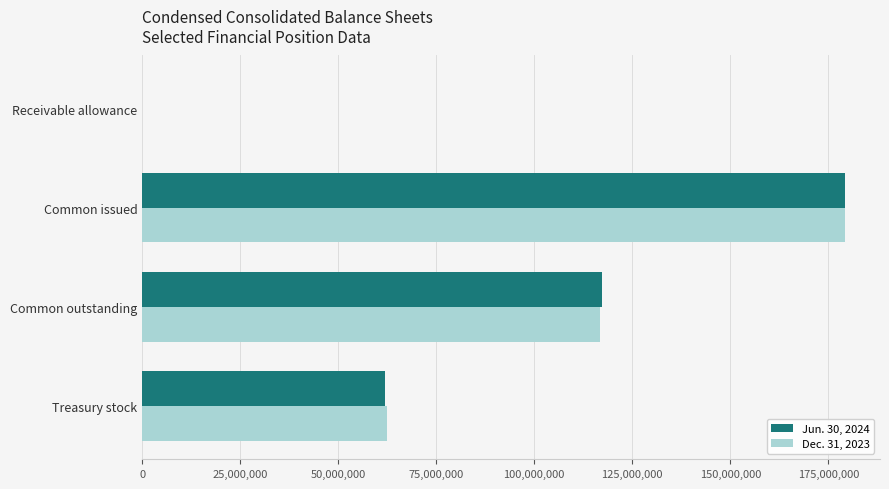

At which category is the sum across all series the highest?

Common issued